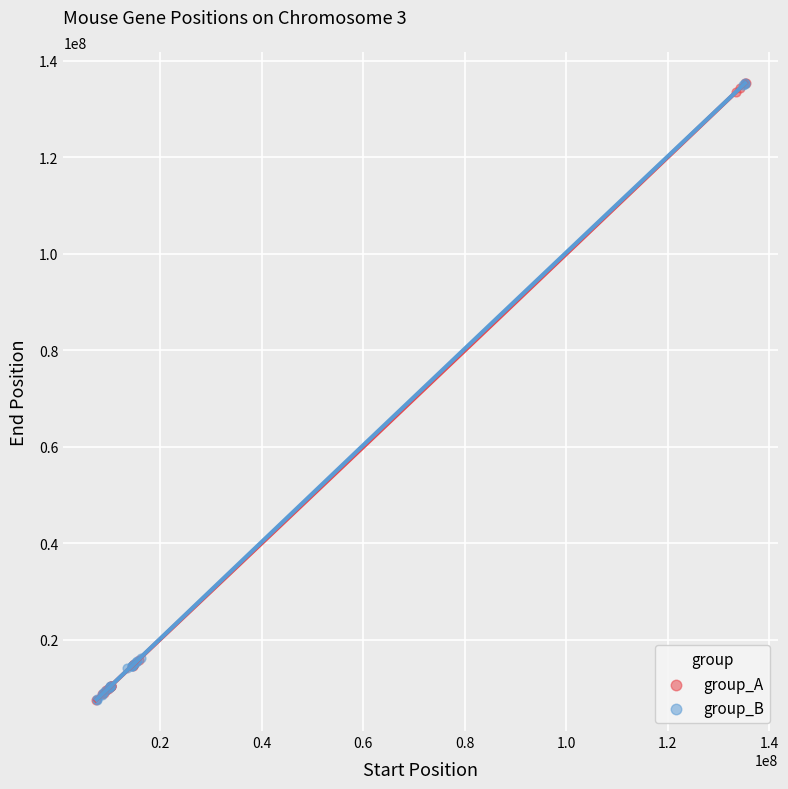

What are all the series names shown in the legend?

group_A, group_B